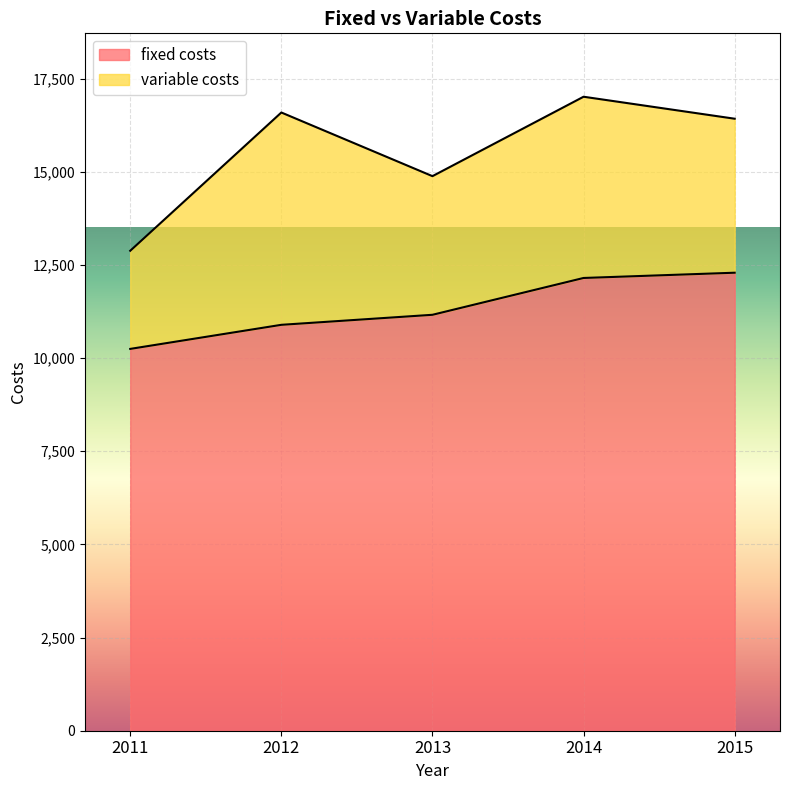

What is the change in value from 2012 to 2014?

+1257